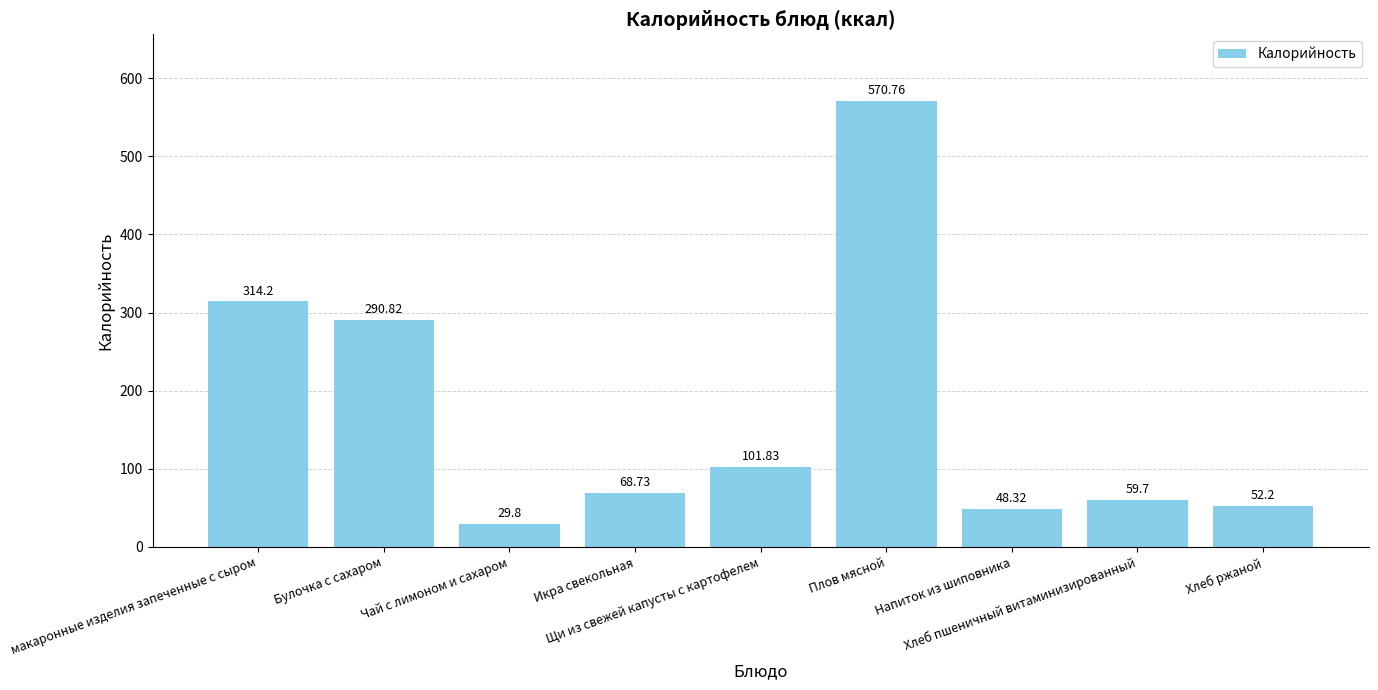

The value at Плов мясной is 256.0. True or false?

False